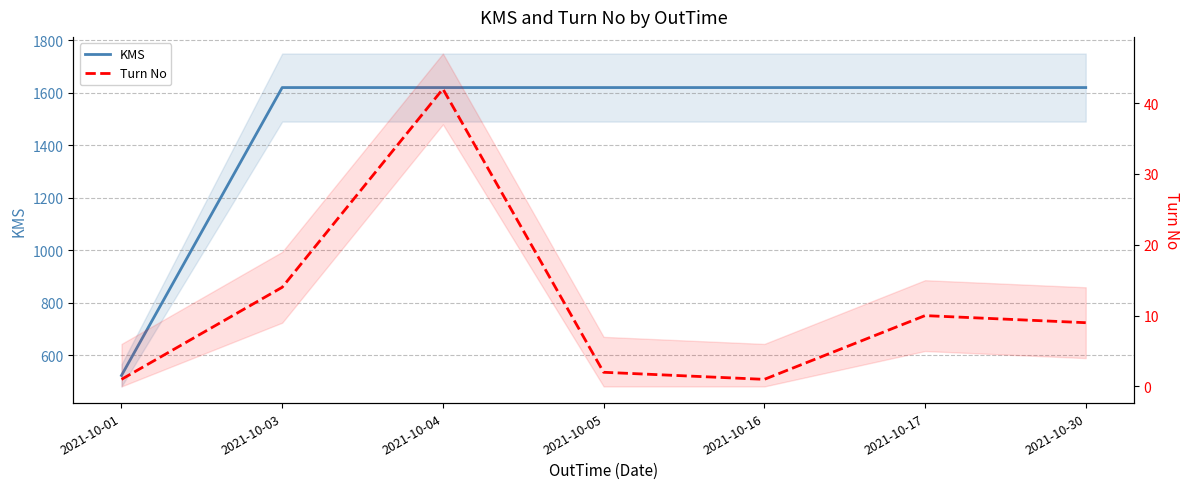

What is the sum of the KMS values at 2021-10-16 and 2021-10-05?

3238